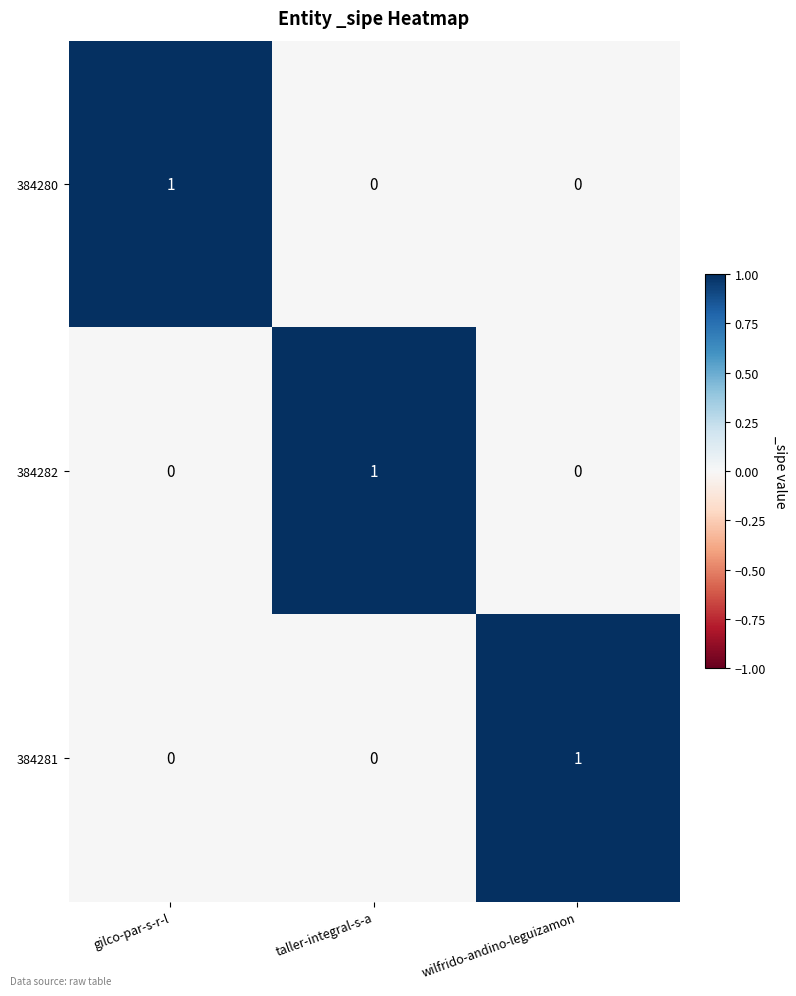

The 384281 series shows 0 at taller-integral-s-a. True or false?

True